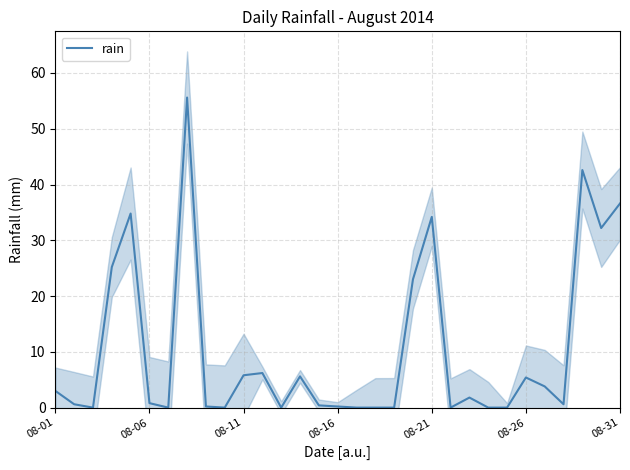

The value of rain at 08-31 is 36.6. True or false?

True